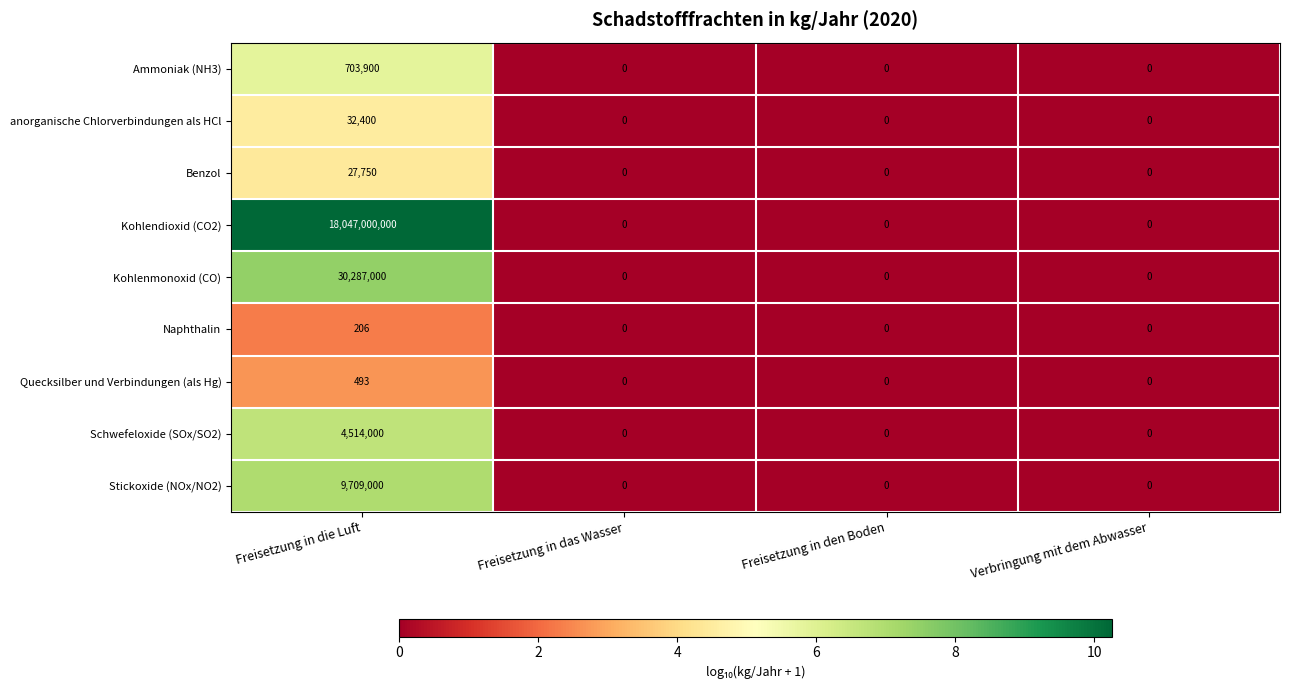

What is the greatest value displayed?

18047000000